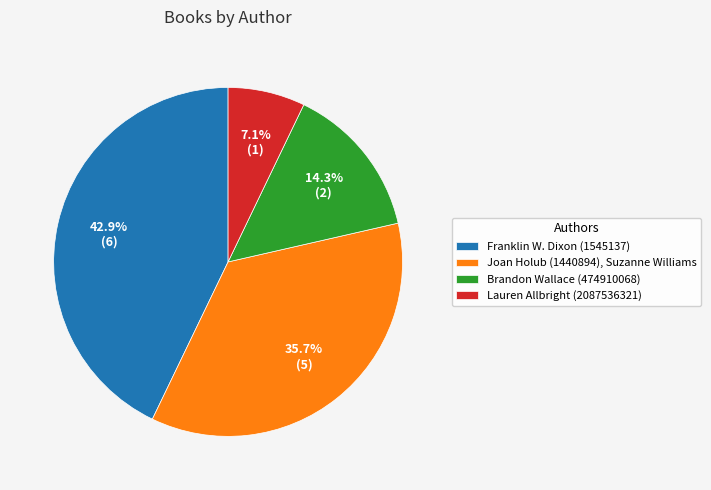

Is it true that Joan Holub (1440894), Suzanne Williams is 36% of the pie?

True